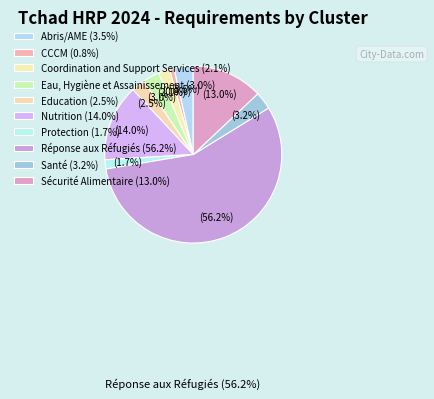

How many segments does this pie chart have?

10